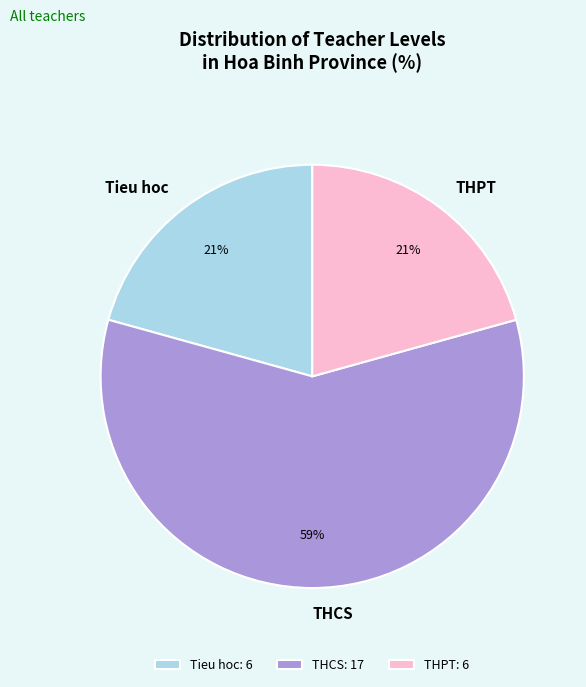

Is there any slice that represents more than half of the pie?

Yes